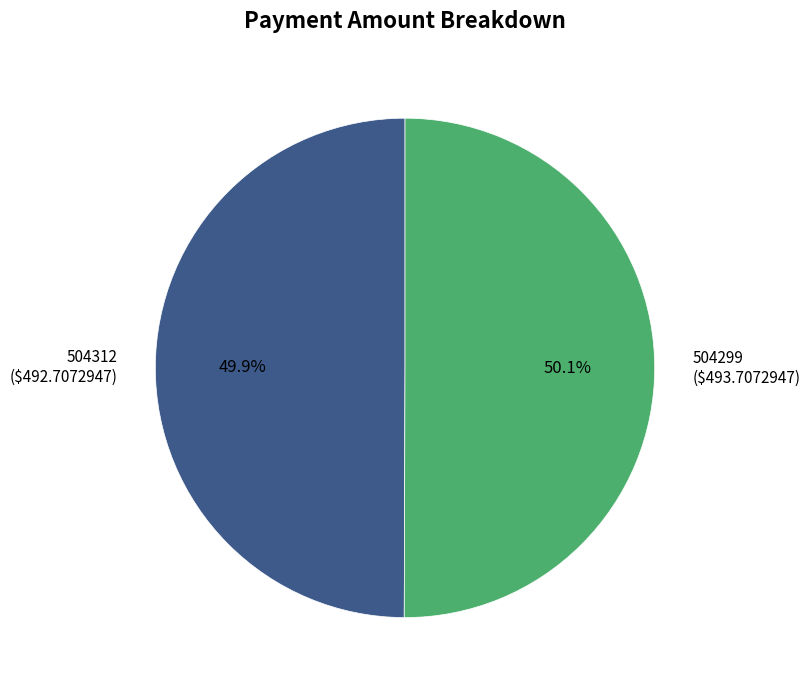

The 504312 slice represents 62% of the pie. True or false?

False